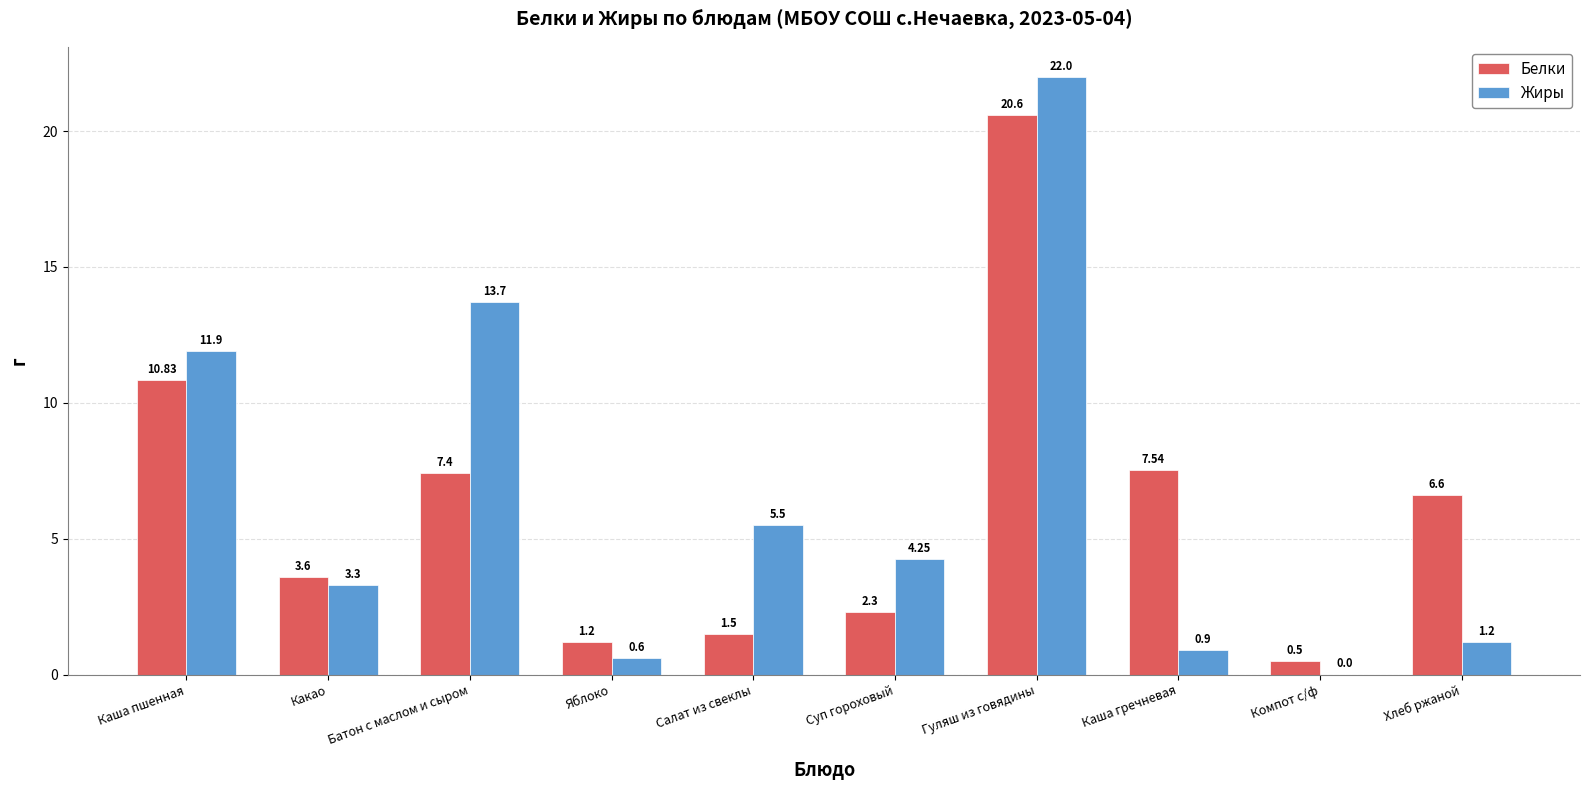

Between Какао and Суп гороховый, which series saw the biggest shift?

Белки